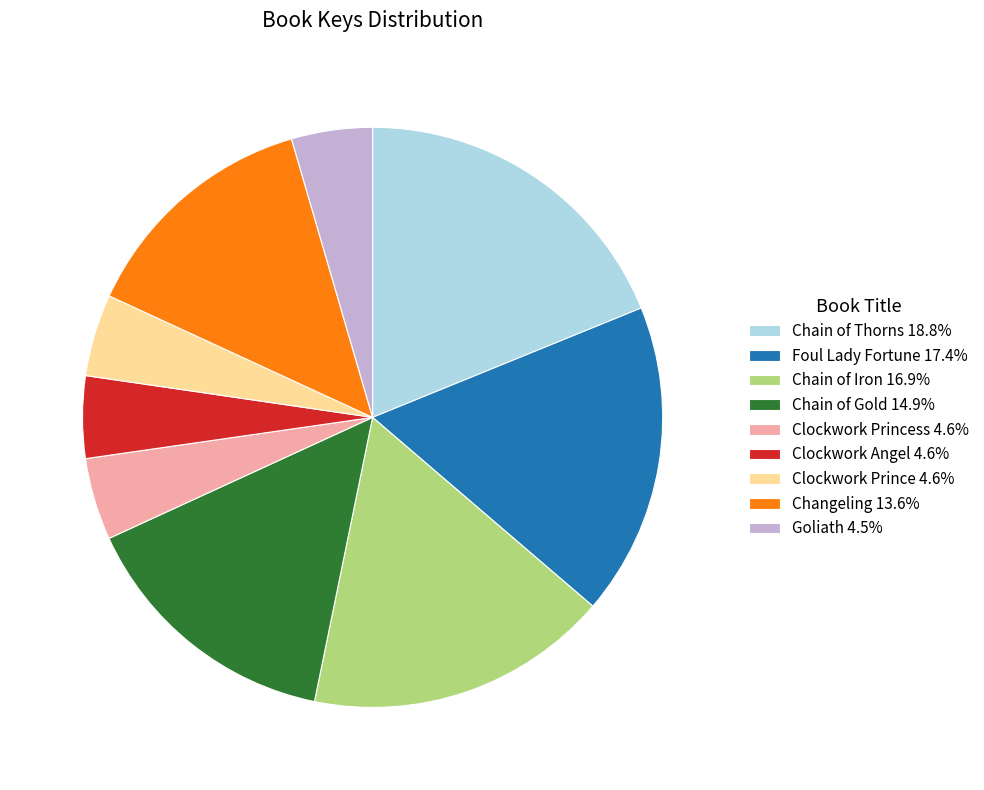

Is the sum of Clockwork Prince 4.6% and Foul Lady Fortune 17.4% greater than half?

No